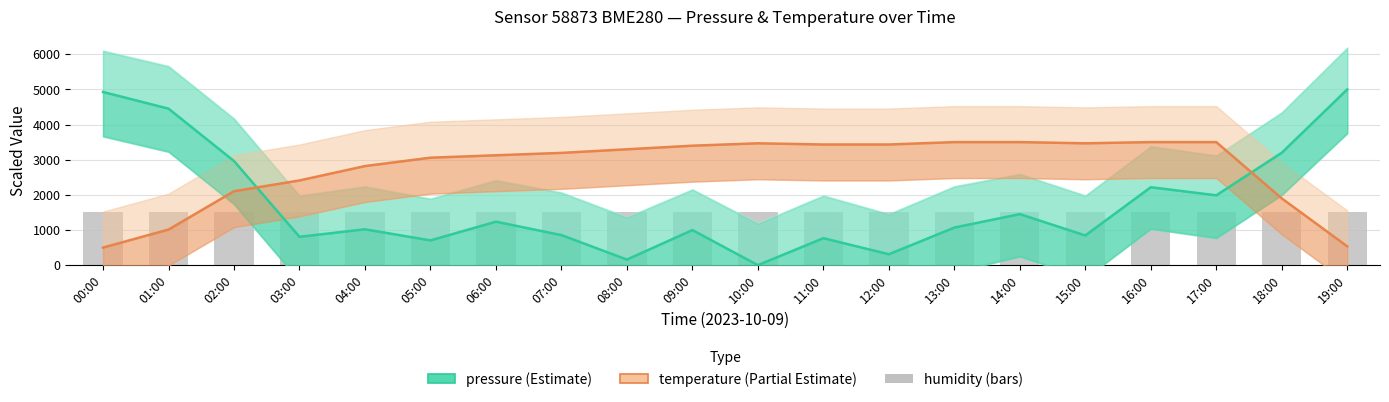

Which series changed the most between 17:00 and 18:00?

temperature